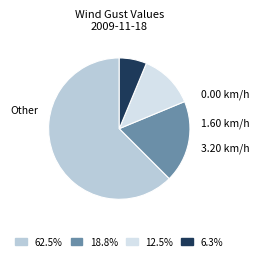

How many segments does this pie chart have?

4